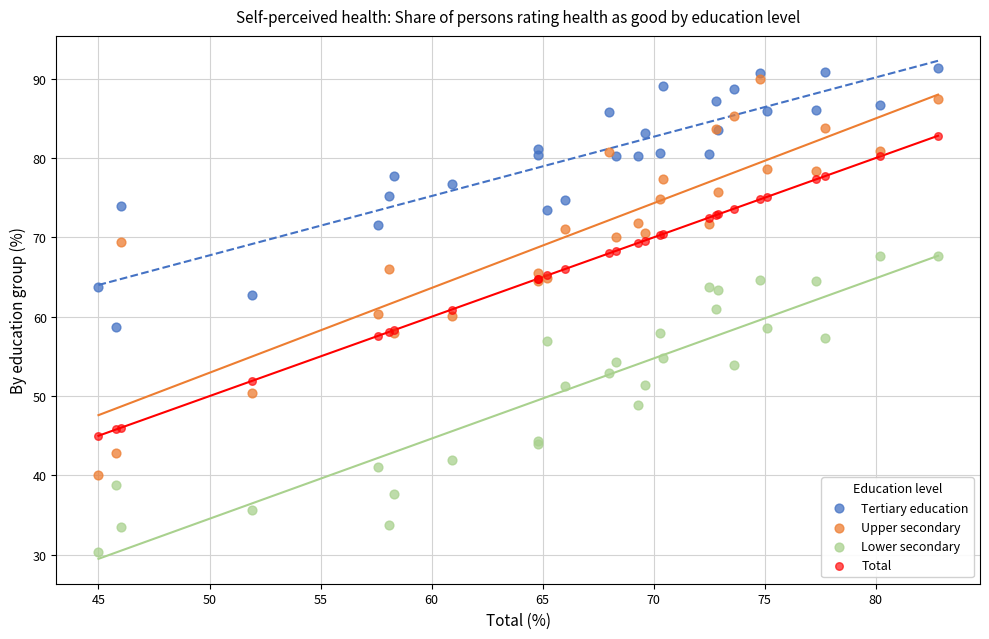

Which series reaches the maximum Y coordinate?

Tertiary education